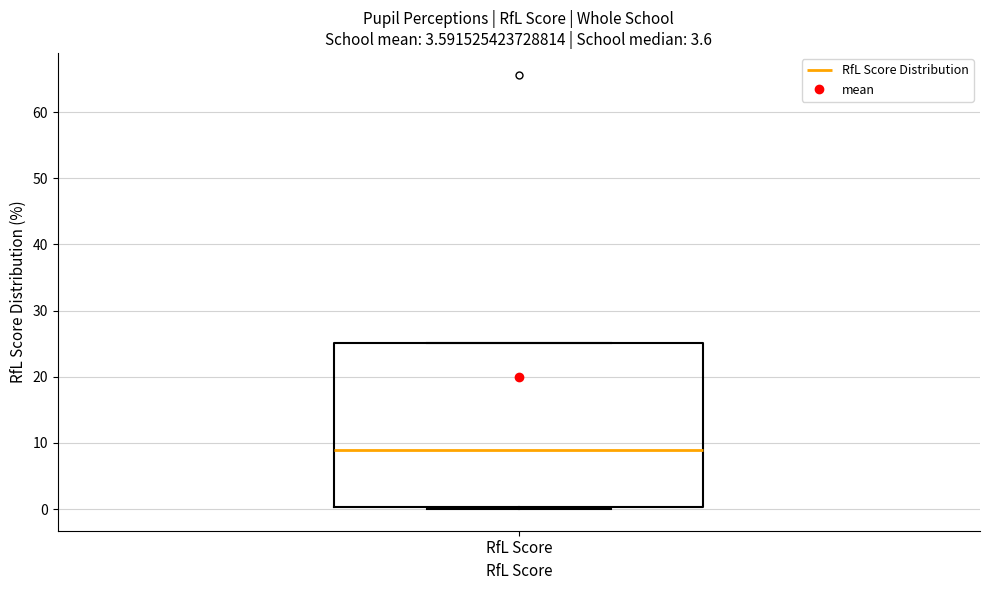

Read this box plot against the y-axis: the position of the median line, the range covered by the box, and the ends of both whiskers. The values are not printed on the chart, so give them approximately, as read against the axis.

median 9, box 0 to 25, whiskers 0 (just below the box's lower edge) to 25